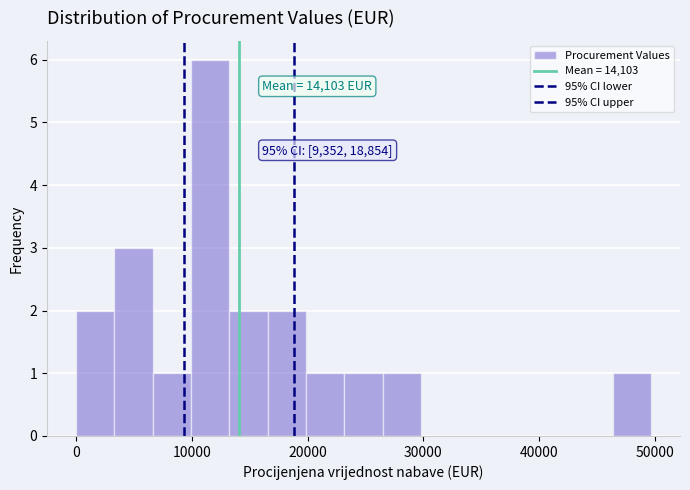

Around what value on the x-axis is the tallest bar? Give the approximate position of its centre, as read against the axis.

12000